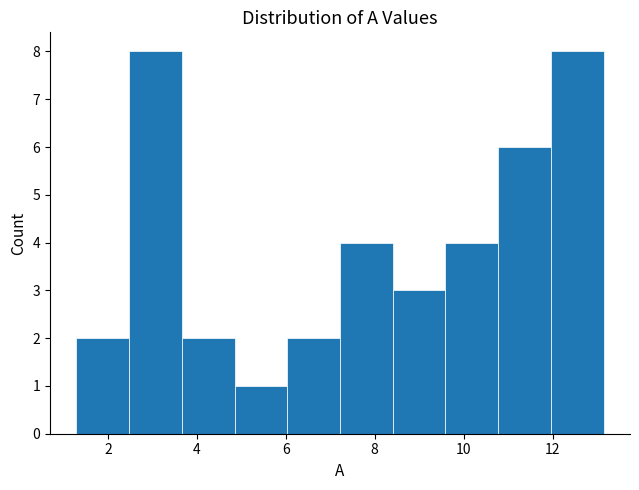

Reading left to right, transcribe this chart: for each bar, give the range it covers on the x-axis and its height. Neither the bar edges nor the heights are printed on the chart, so give them approximately, as read against the axes.

1.2 to 2.4: 2
2.4 to 3.6: 8
3.6 to 4.8: 2
4.8 to 6.0: 1
6.0 to 7.2: 2
7.2 to 8.4: 4
8.4 to 9.6: 3
9.6 to 10.8: 4
10.8 to 12.0: 6
12.0 to 13.2: 8